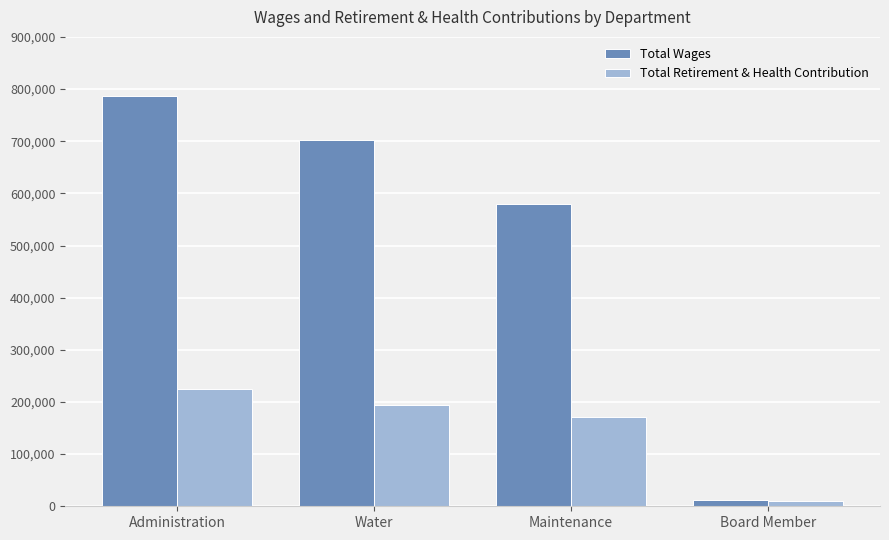

What is the difference between the maximum and second lowest values in the Total Retirement & Health Contribution series?

53887